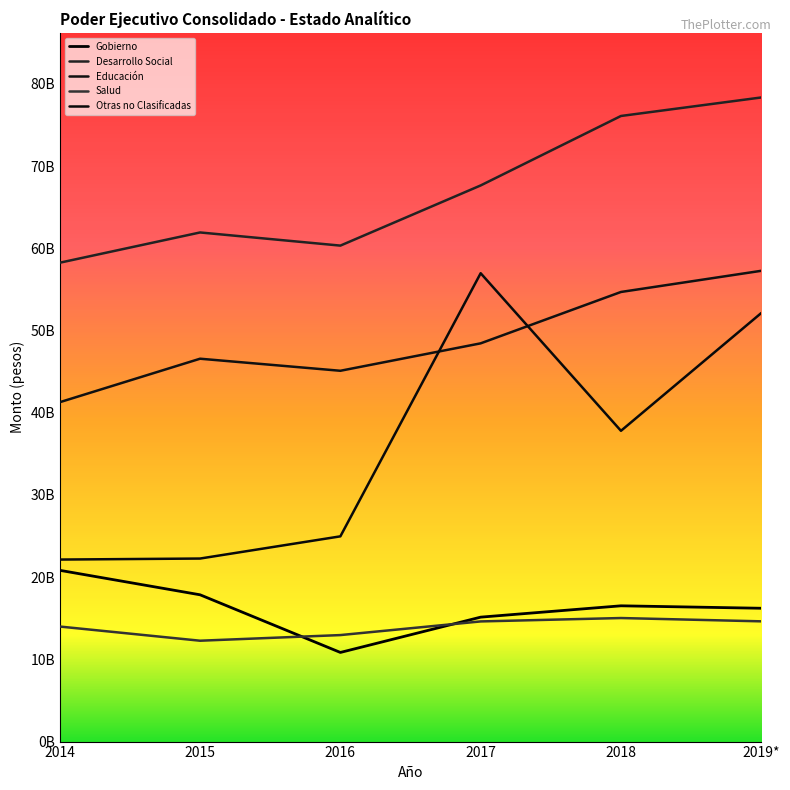

At which category does Salud reach its first local valley?

2015